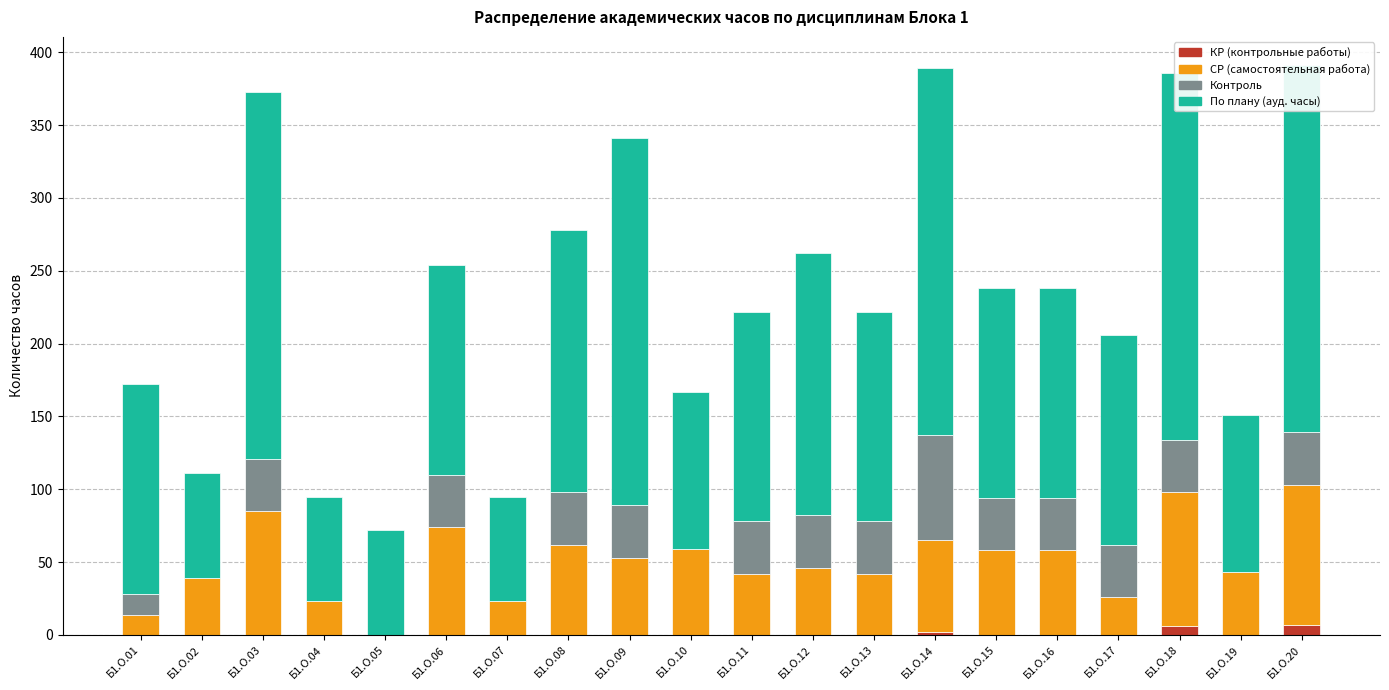

True or false: По плану (ауд. часы) has a value of 104 at Б1.О.20.

False